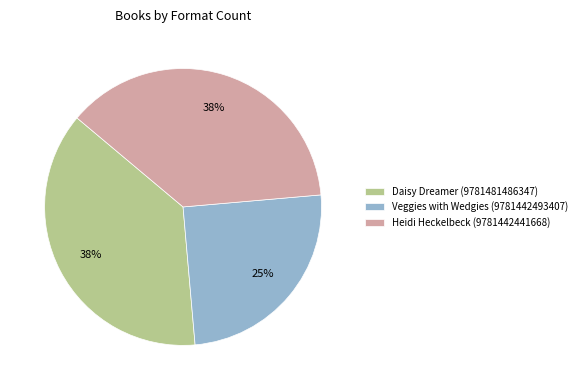

To the nearest percent, what is the combined percentage of Heidi Heckelbeck (9781442441668) and Daisy Dreamer (9781481486347)?

75%